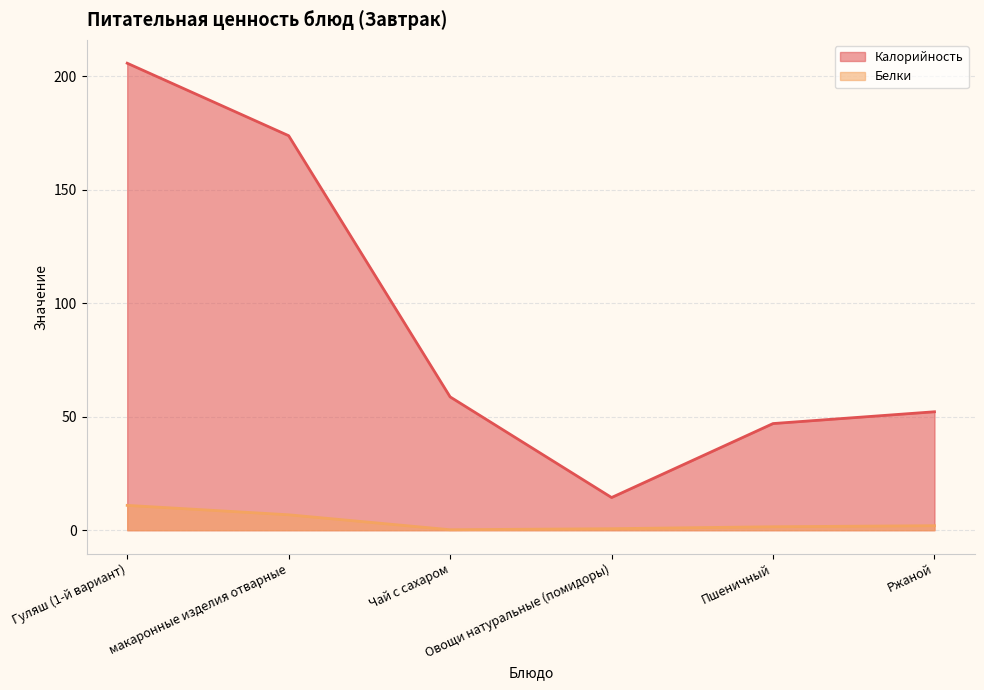

Is the value of Белки at Ржаной greater than the value of Калорийность at Овощи натуральные (помидоры)?

No